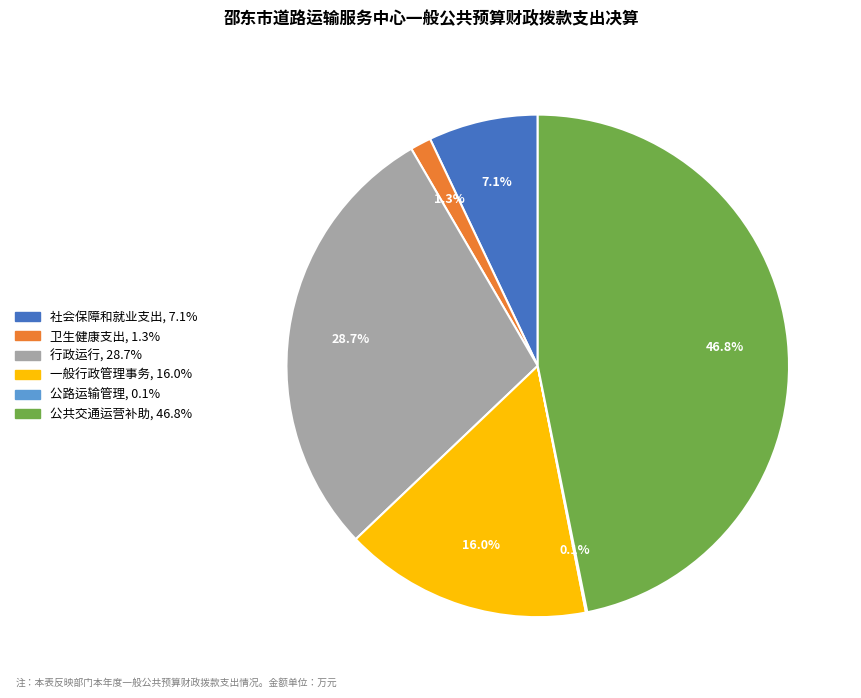

Is 行政运行 the majority of the pie?

No